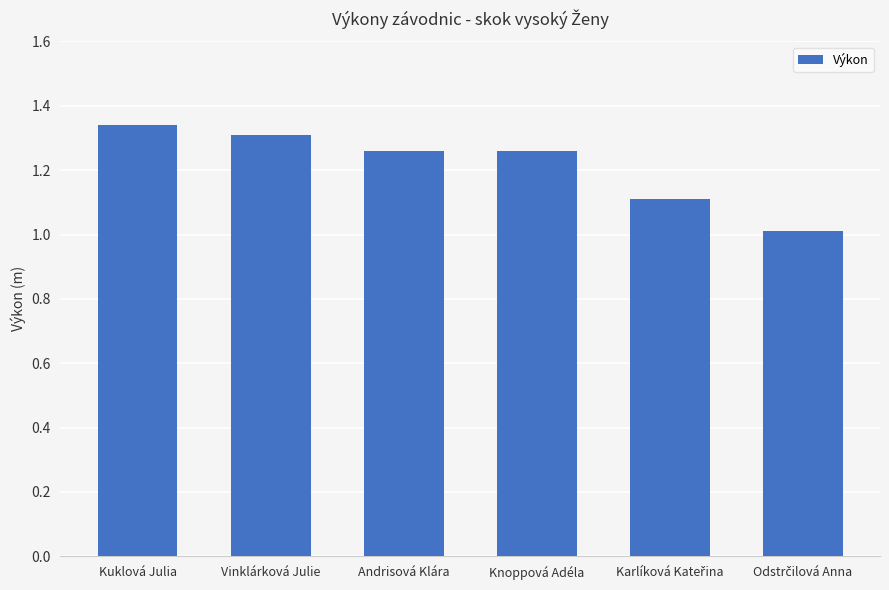

What is the average value?

1.2